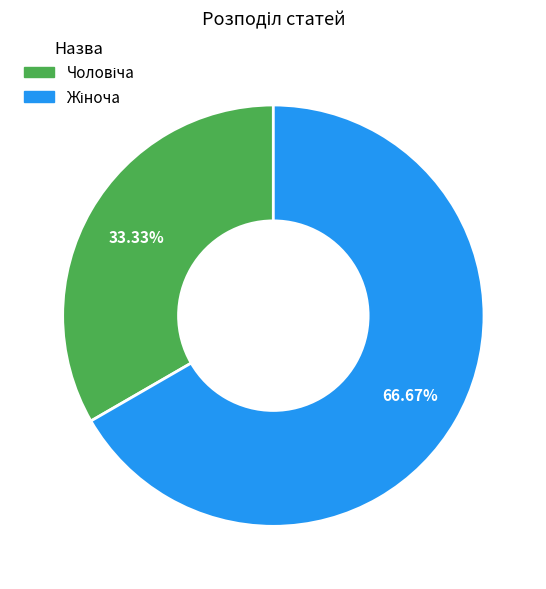

Is there any slice that represents more than half of the pie?

Yes